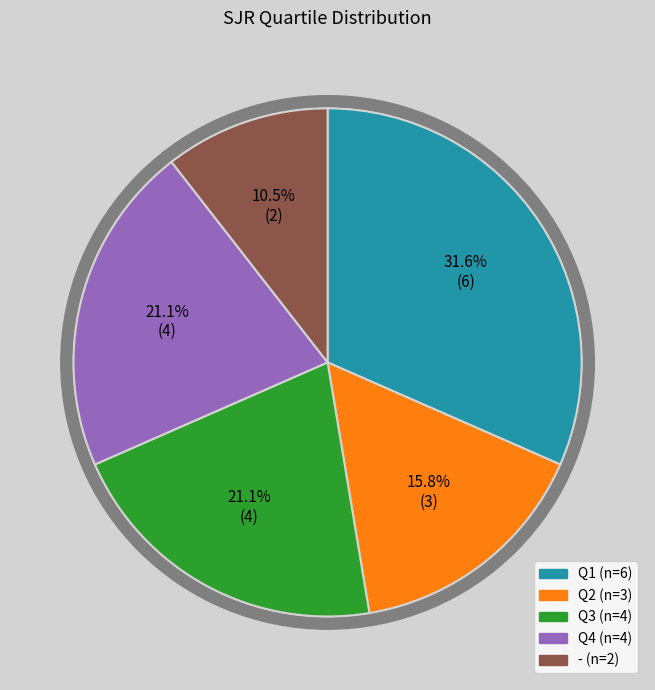

Which category has the smallest portion of the pie?

-